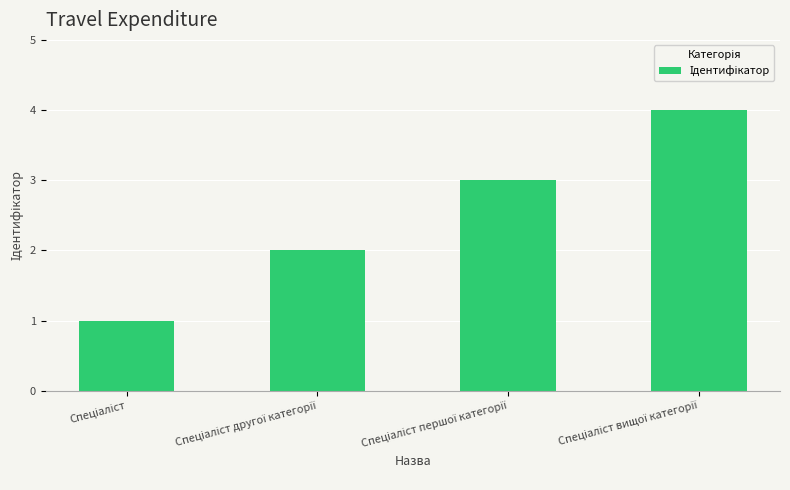

Count the number of categories in the chart.

4